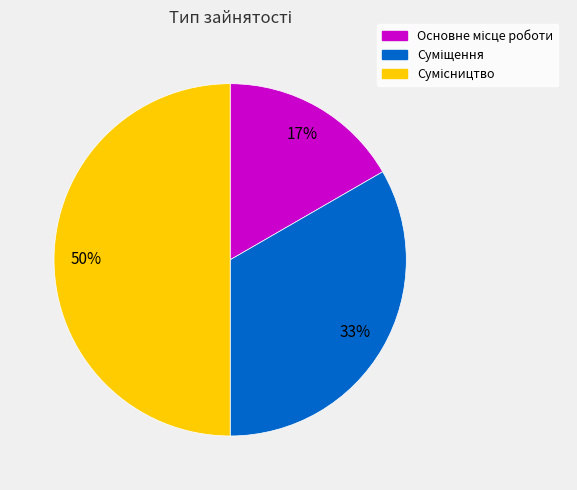

To the nearest percent, what is the difference between the largest and smallest slice percentages?

33%